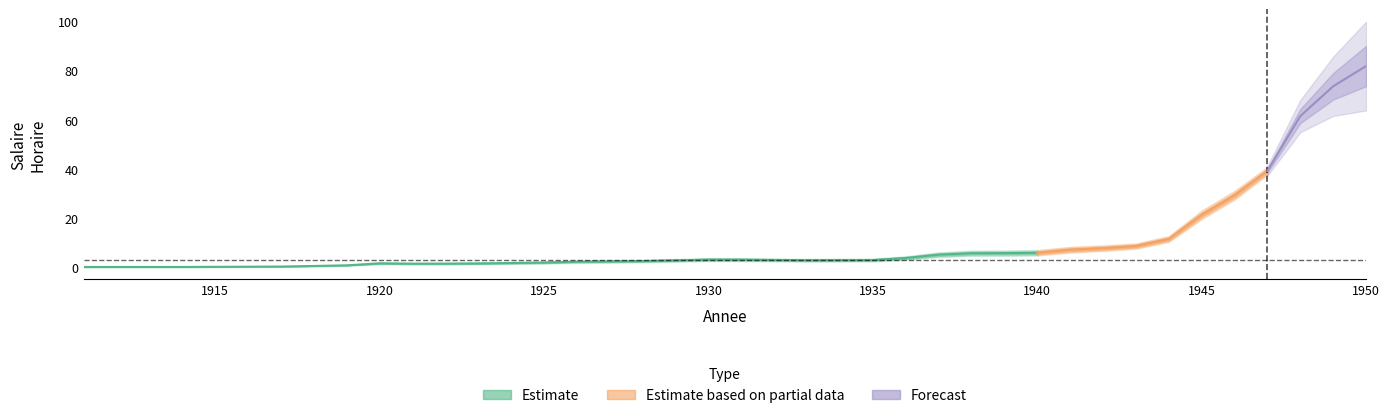

Reading left to right, what are all the values shown in this chart?

1911=0.3	1912=0.3	1913=0.3	1914=0.3	1915=0.4	1916=0.4	1917=0.5	1918=0.7	1919=1.0	1920=1.8	1921=1.7	1922=1.7	1923=1.8	1924=1.9	1925=2.1	1926=2.5	1927=2.6	1928=2.7	1929=3.0	1930=3.3	1931=3.3	1932=3.2	1933=3.1	1934=3.1	1935=3.1	1936=4.0	1937=5.3	1938=5.9	1939=6.0	1940=6.1	1941=7.3	1942=8.0	1943=8.8	1944=11.7	1945=21.5	1946=29.4	1947=39.3	1948=61.6	1949=73.7	1950=81.9